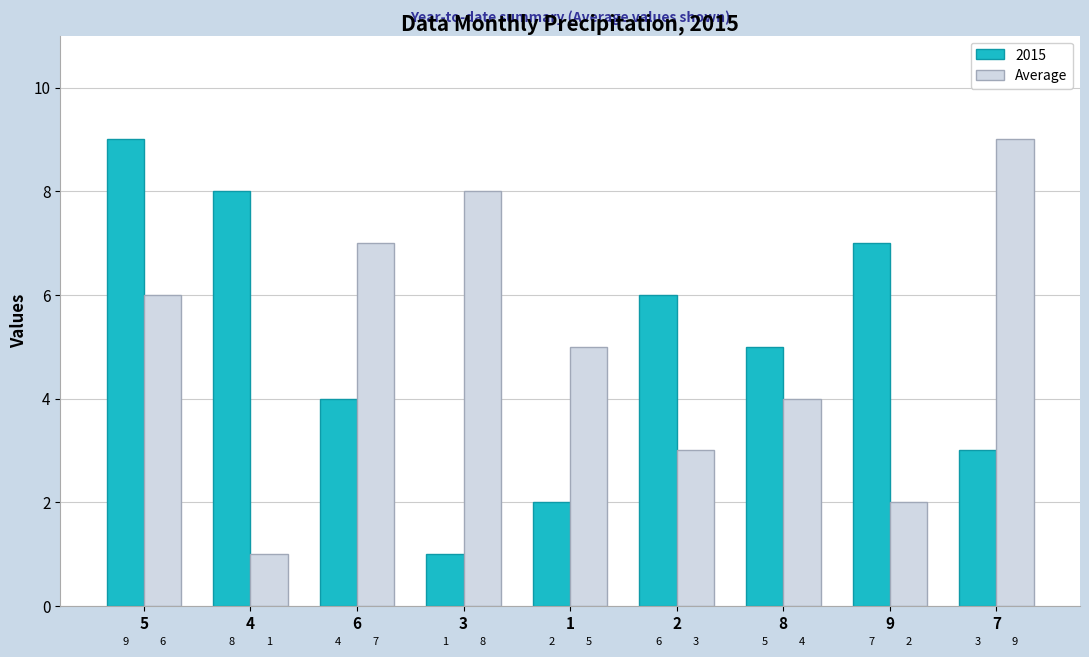

Reading left to right, transcribe all the data shown in this chart.

2015: 5=9	4=8	6=4	3=1	1=2	2=6	8=5	9=7	7=3
Average: 5=6	4=1	6=7	3=8	1=5	2=3	8=4	9=2	7=9